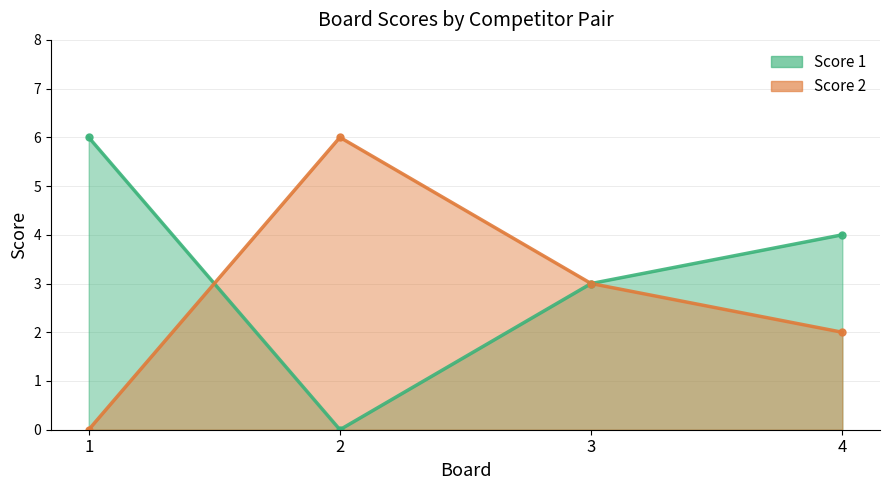

What is the average value of the Score 2 series?

3